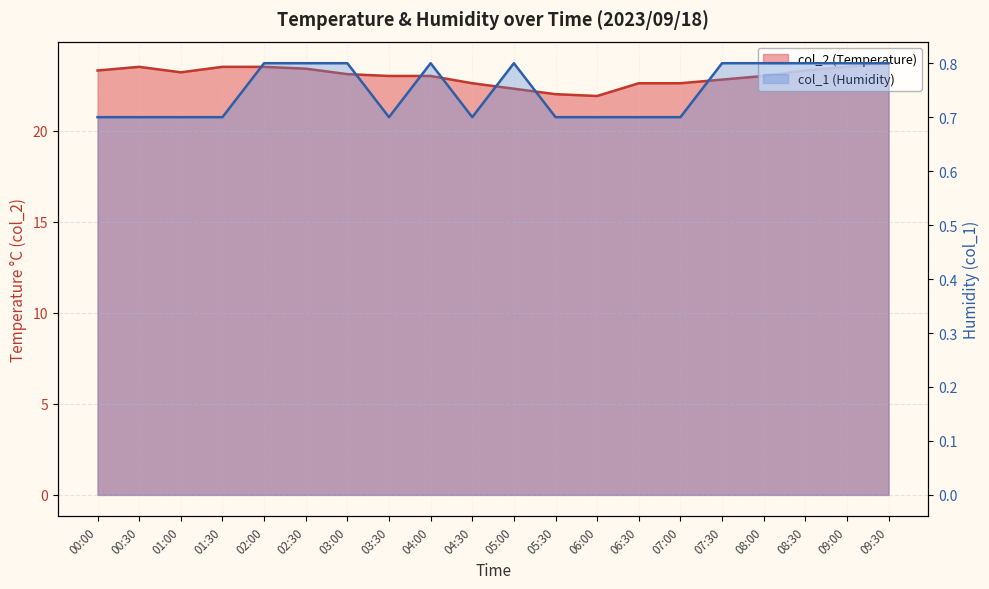

At which category does the chart reach its peak across all series?

09:30